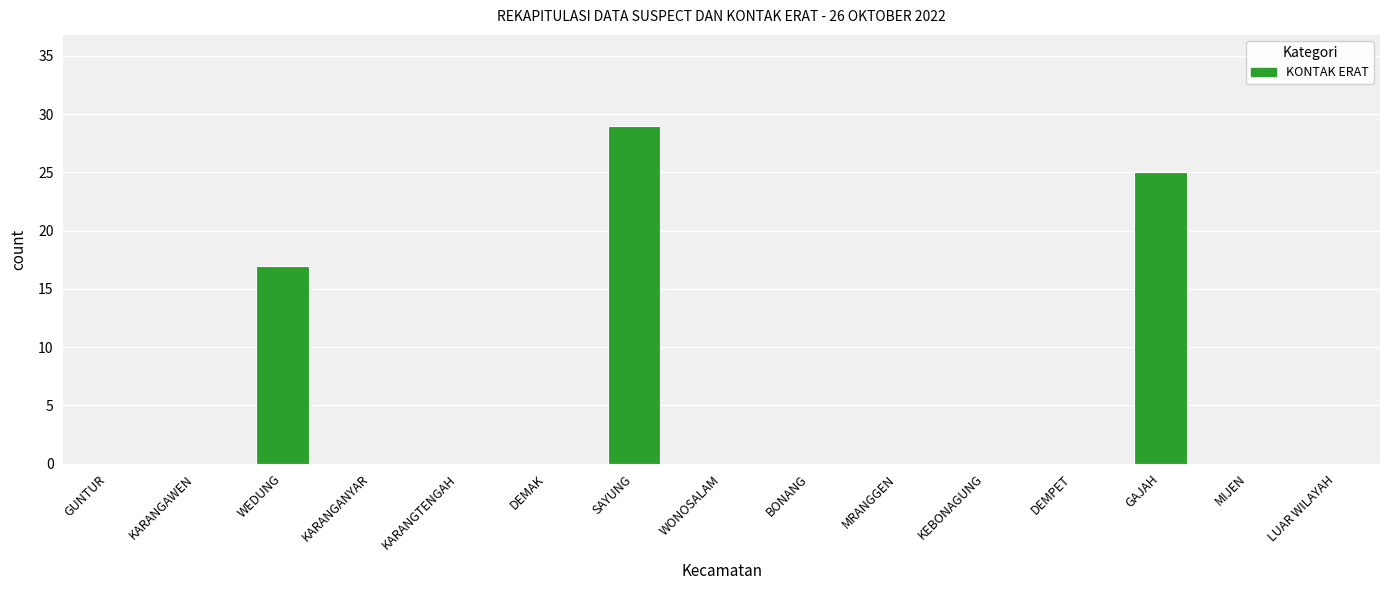

Are the bars horizontal?

No